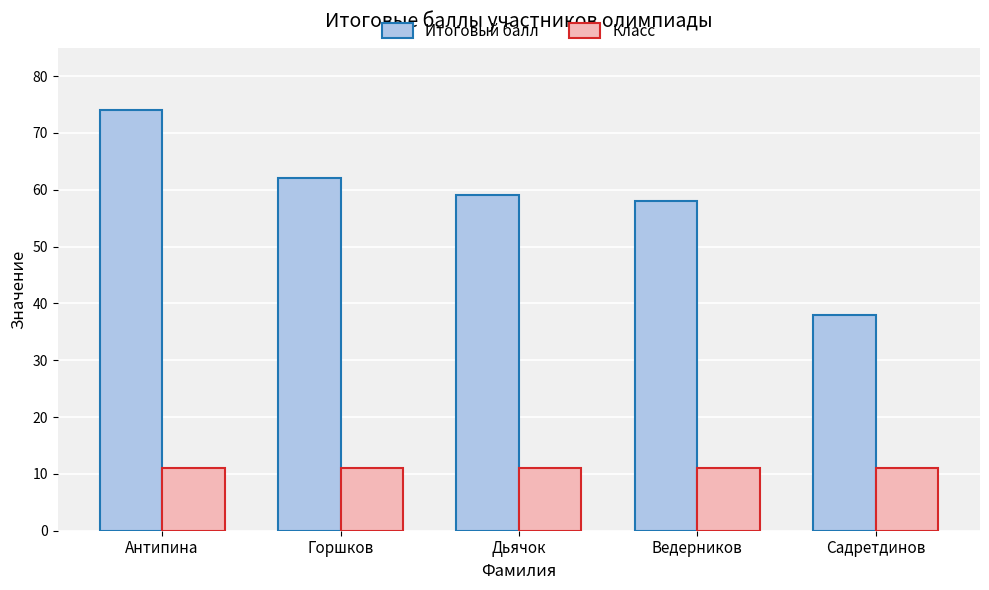

Reading left to right, transcribe all the data shown in this chart.

Итоговый балл: Антипина=74	Горшков=62	Дьячок=59	Ведерников=58	Садретдинов=38
Класс: Антипина=11	Горшков=11	Дьячок=11	Ведерников=11	Садретдинов=11